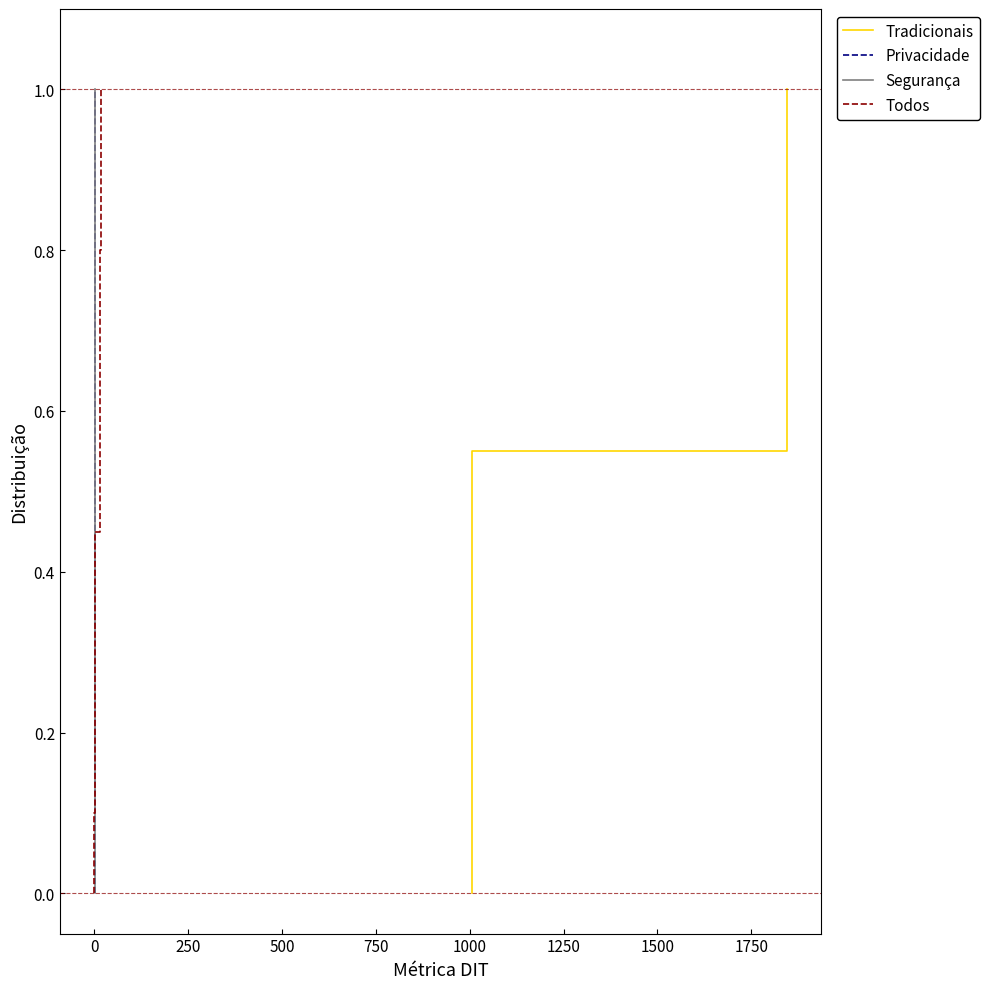

How many series are shown in this chart?

4